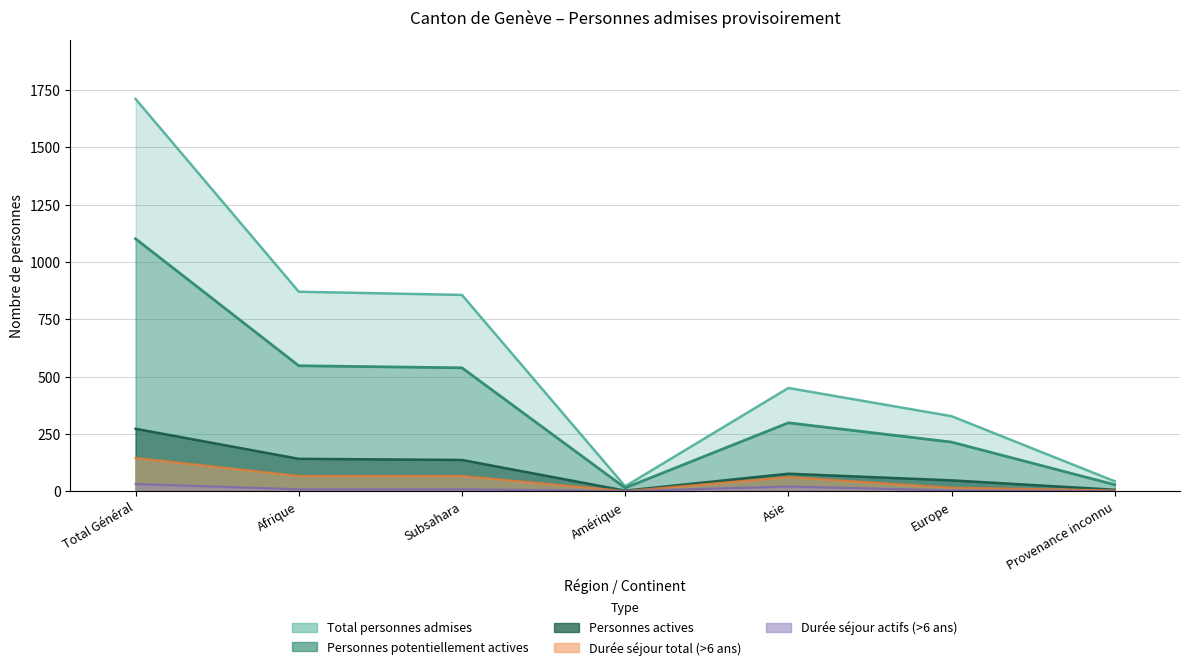

Where is Personnes actives nearest to the value 137?

Subsahara